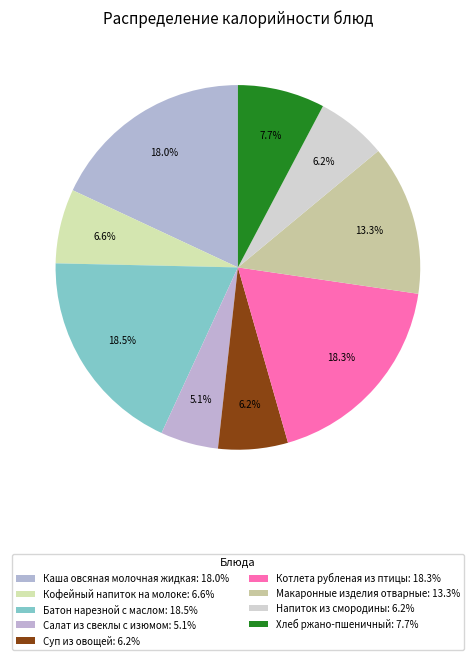

To the nearest percent, what is the average slice percentage?

11%